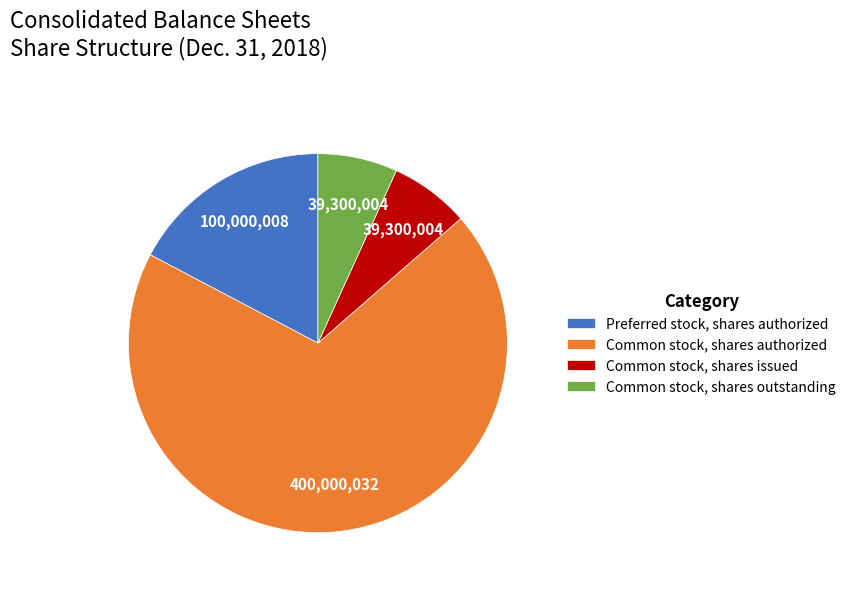

How many segments does this pie chart have?

4